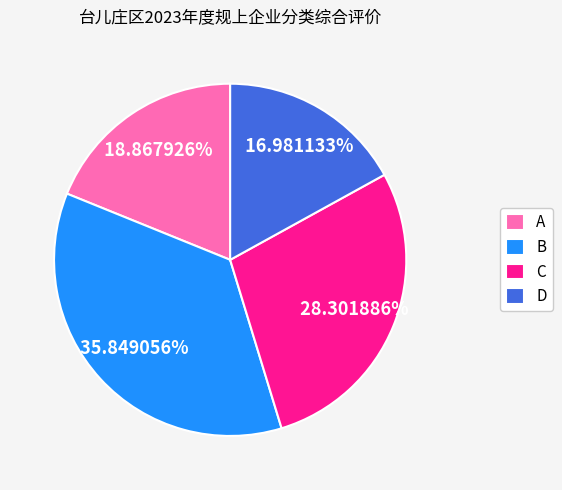

Is it true that C is 28% of the pie?

True